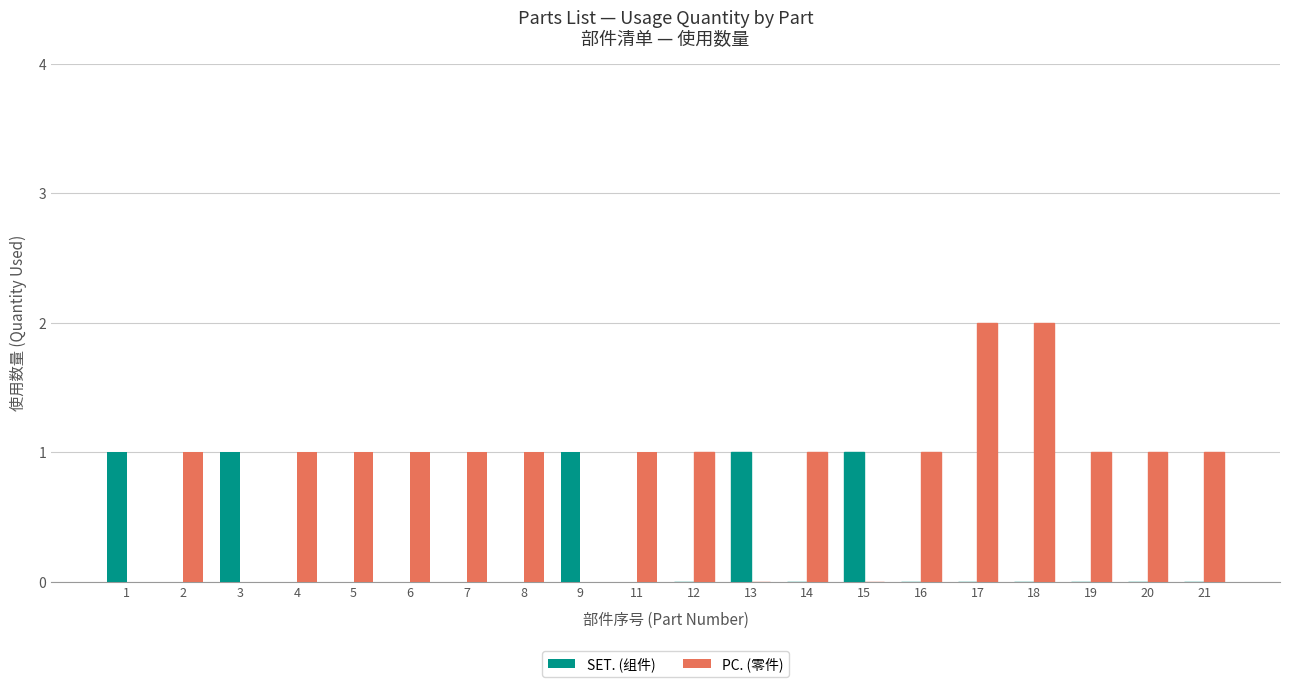

Is it true that PC. (零件) equals 1 at 6?

True